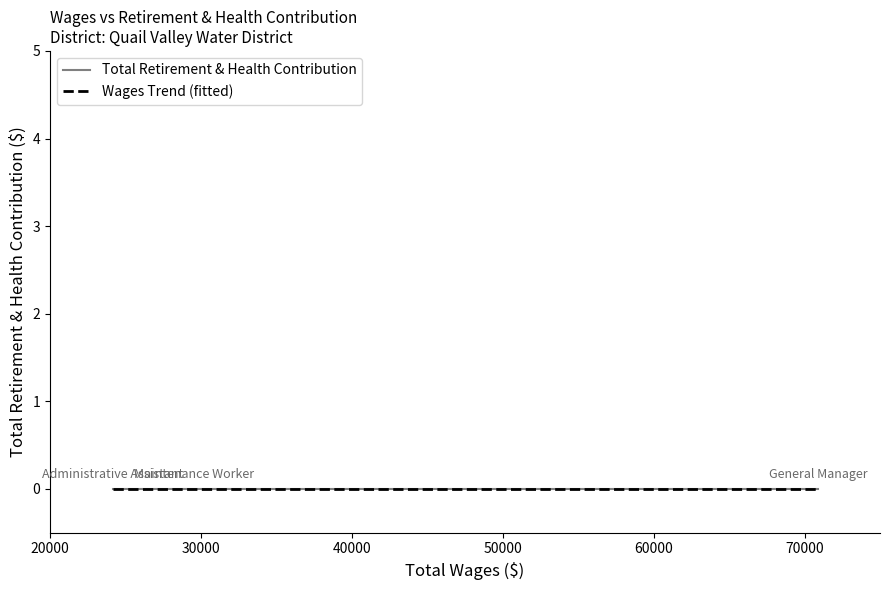

The Total Retirement & Health Contribution series shows 0 at Maintenance Worker. True or false?

True